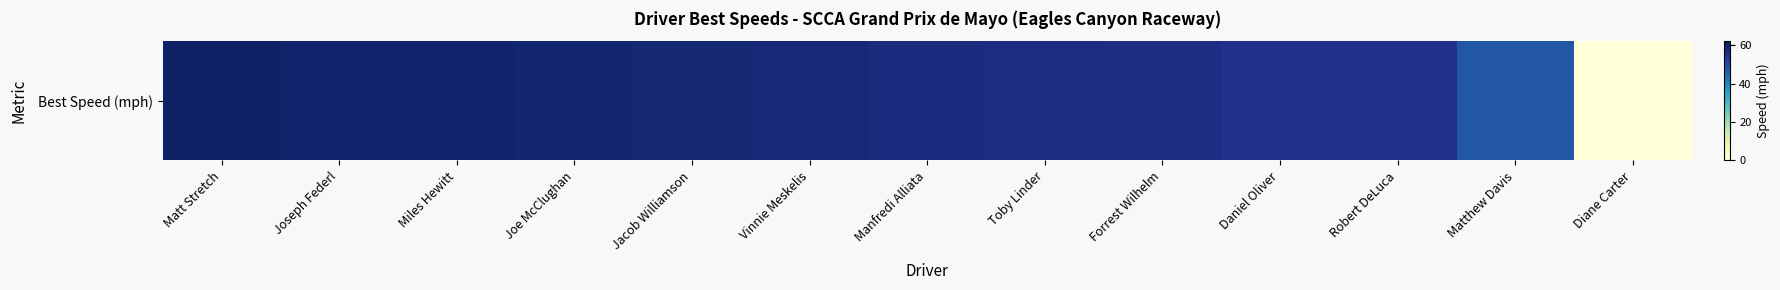

Reading left to right, list all the values displayed in this chart.

60.3	59.3	59.2	58.9	58.6	58.0	56.8	56.5	56.3	55.2	55.2	47.5	0.0